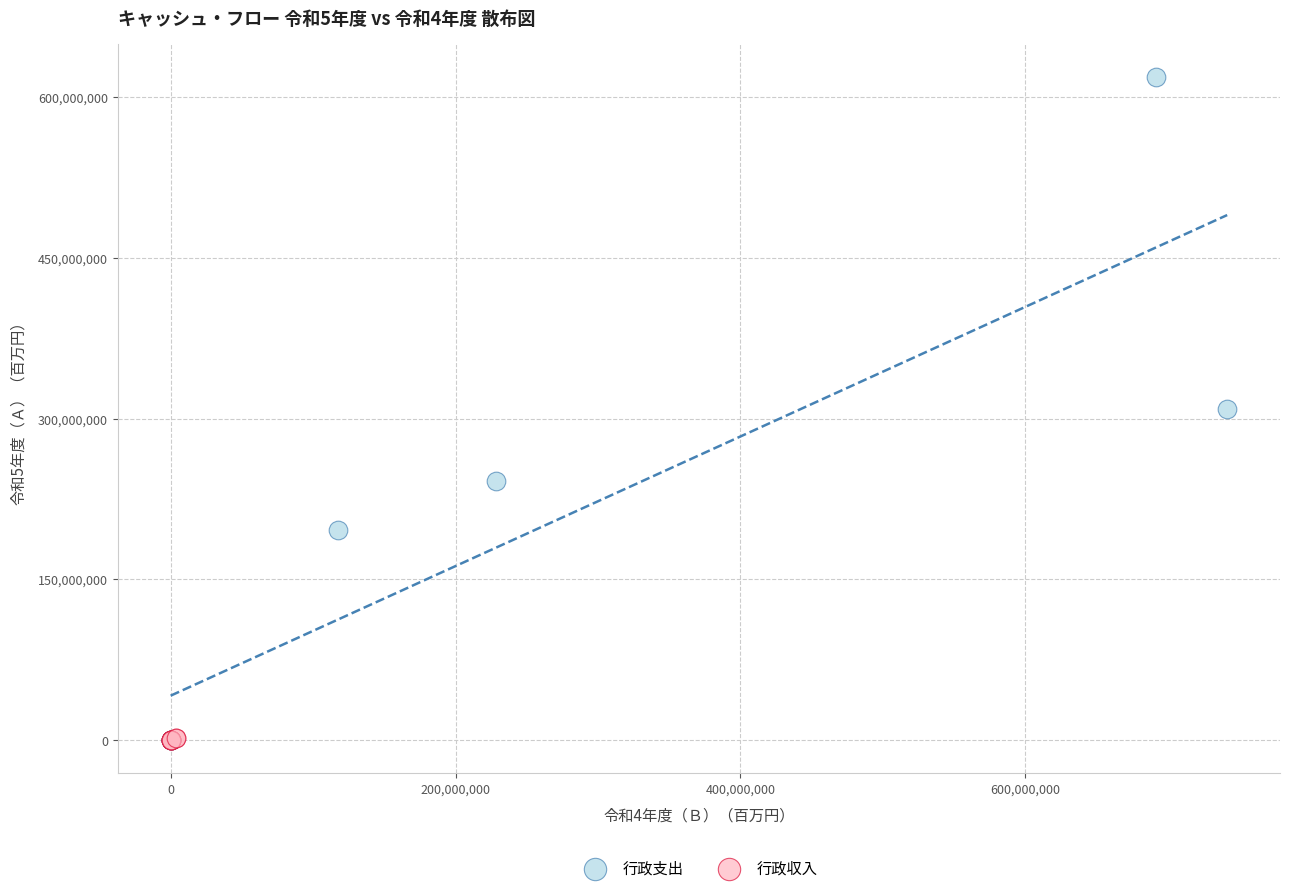

Which series has the largest Y range (max minus min)?

行政支出